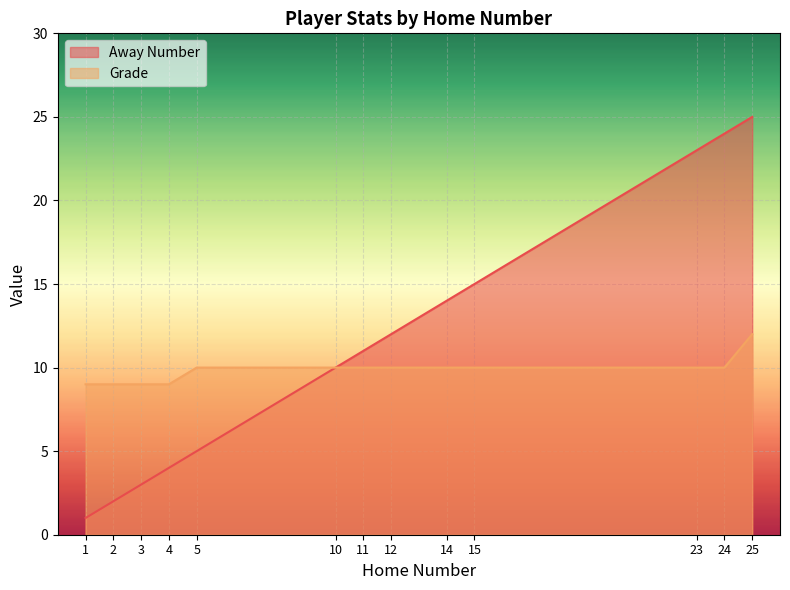

The value of Away Number at 3 is 3. True or false?

True